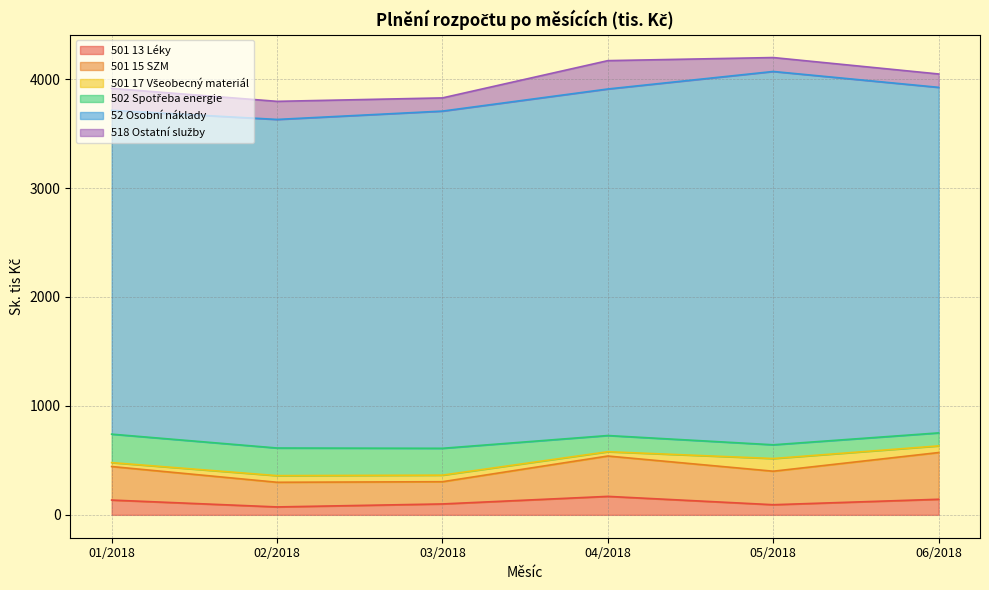

Where does the 518 Ostatní služby series first go above 166?

01/2018